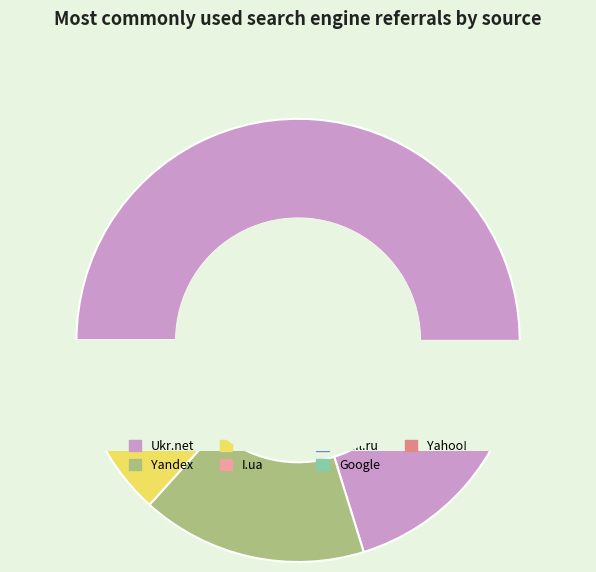

Is there any slice that represents more than half of the pie?

Yes